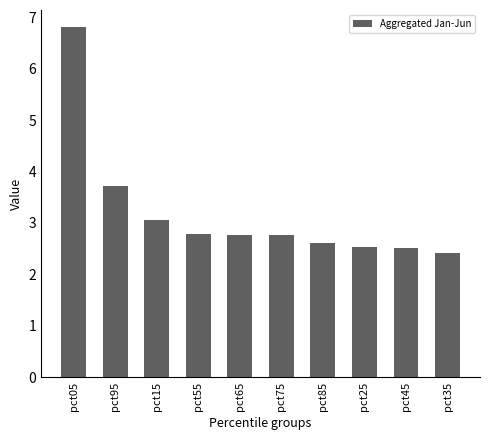

What is the ratio of the value at pct75 to the value at pct15?

0.9